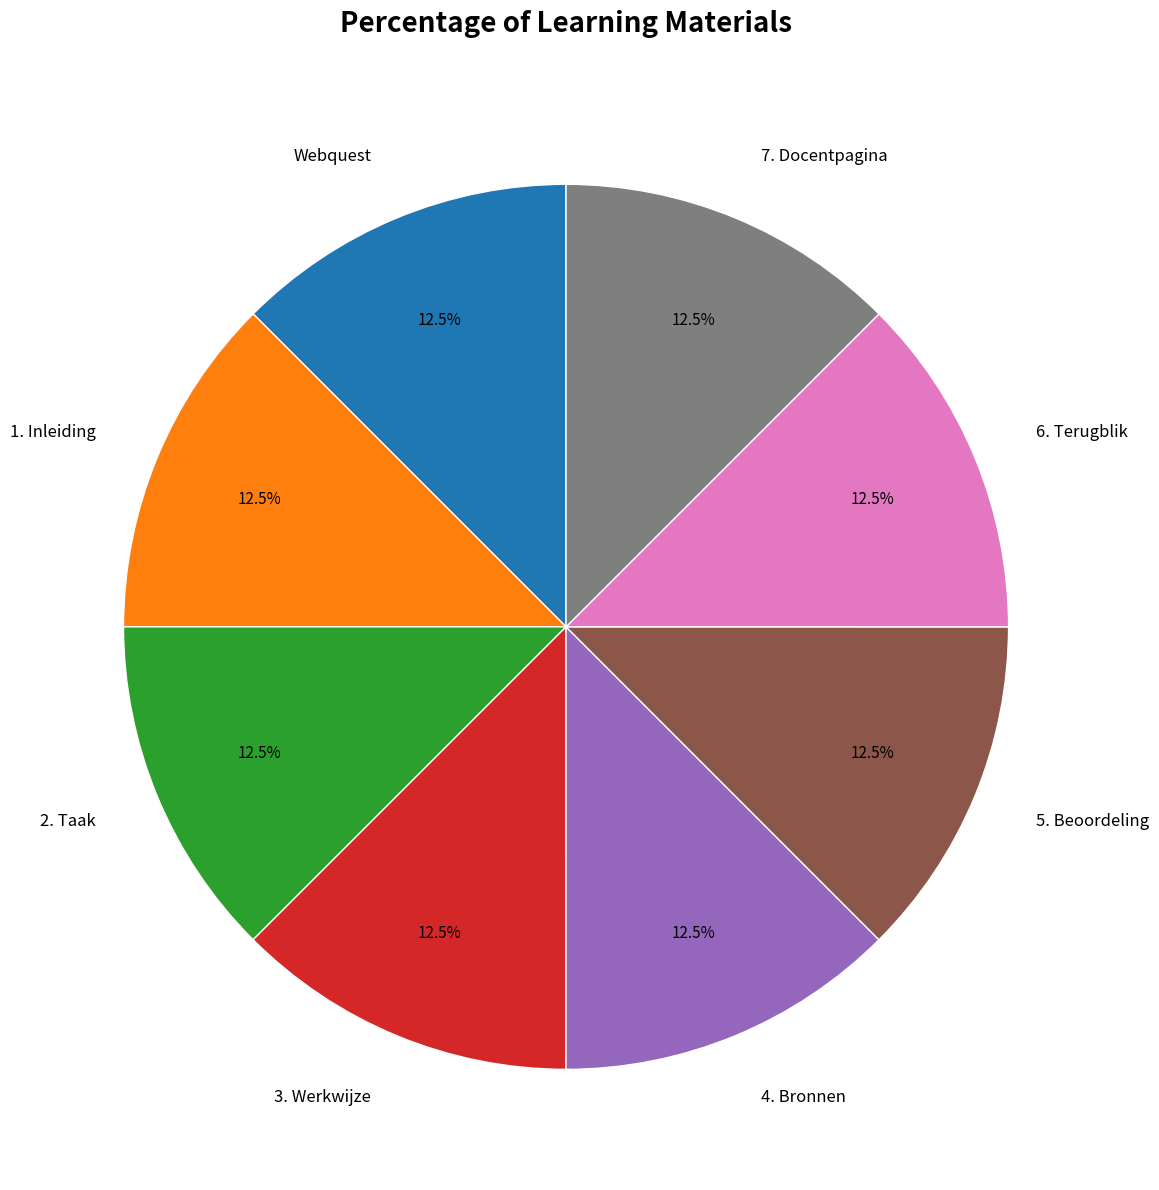

Is there a majority slice in this chart?

No